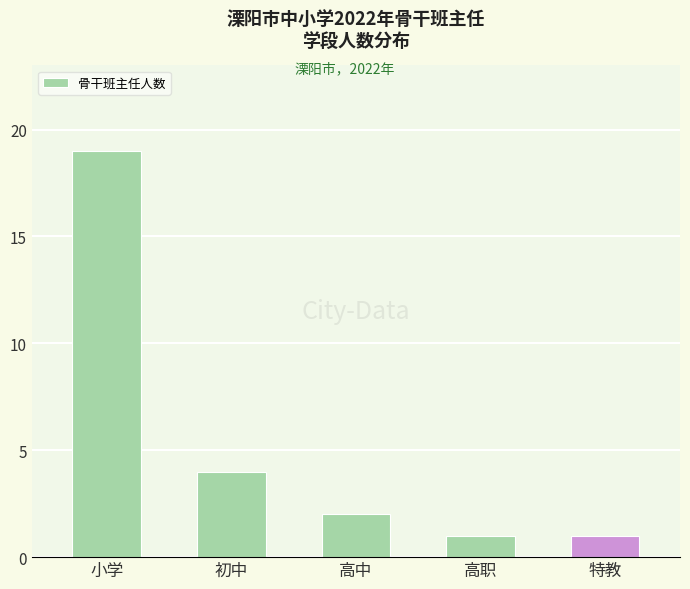

At which label is the value closest to 10?

初中